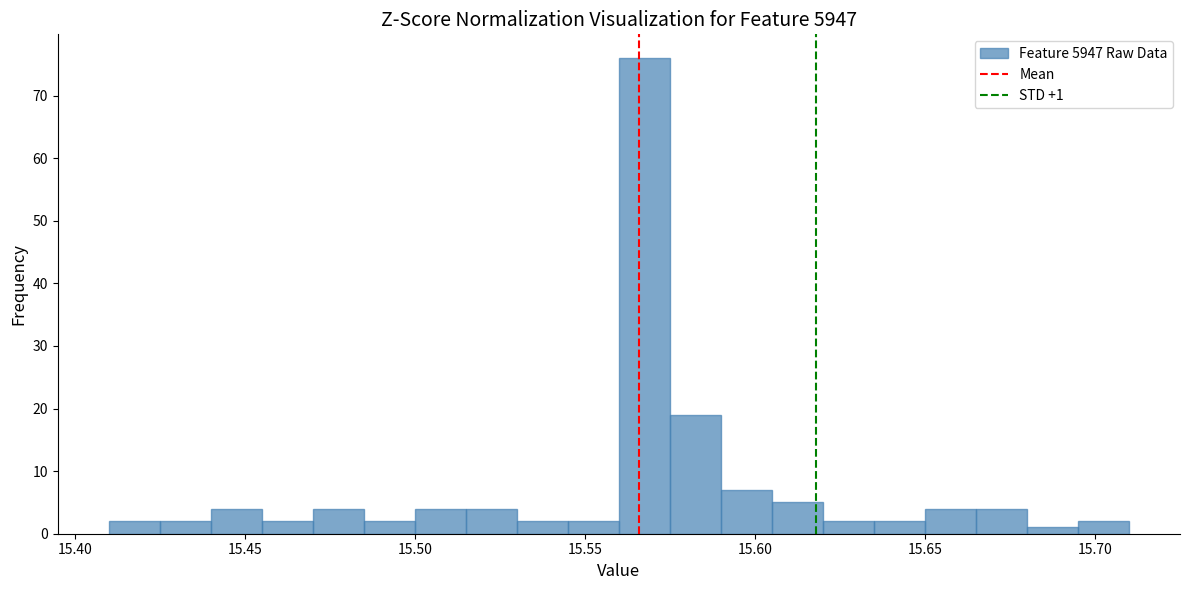

Around what value on the x-axis is the tallest bar? Give the approximate position of its centre, as read against the axis.

15.570